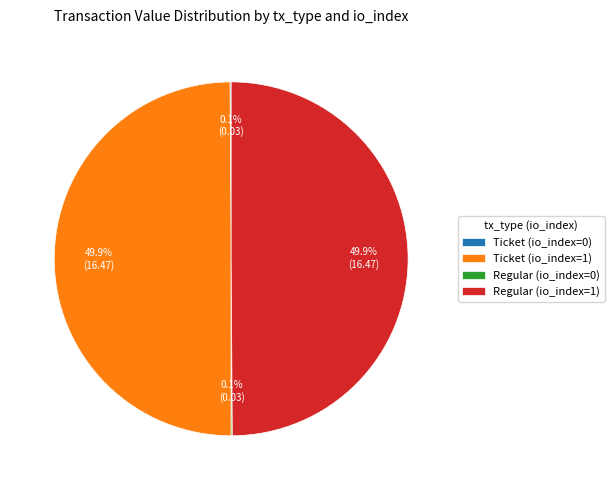

What portion of the pie excludes Regular (io_index=1)?

50.1%